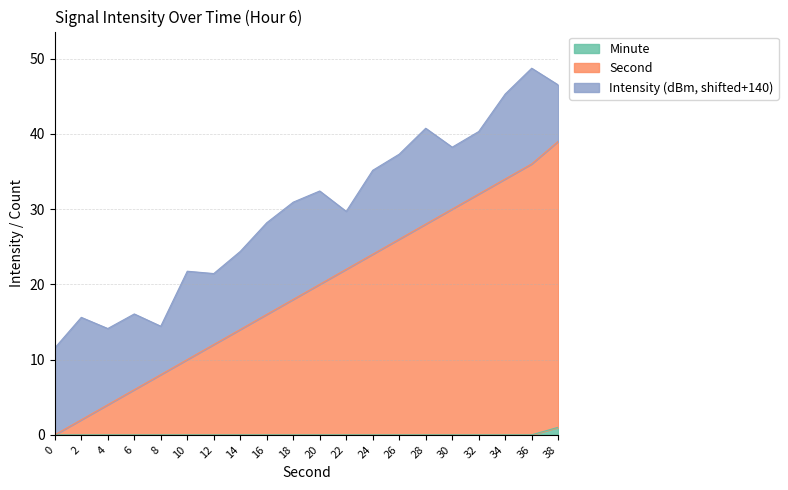

True or false: Minute and Second intersect in this chart.

False